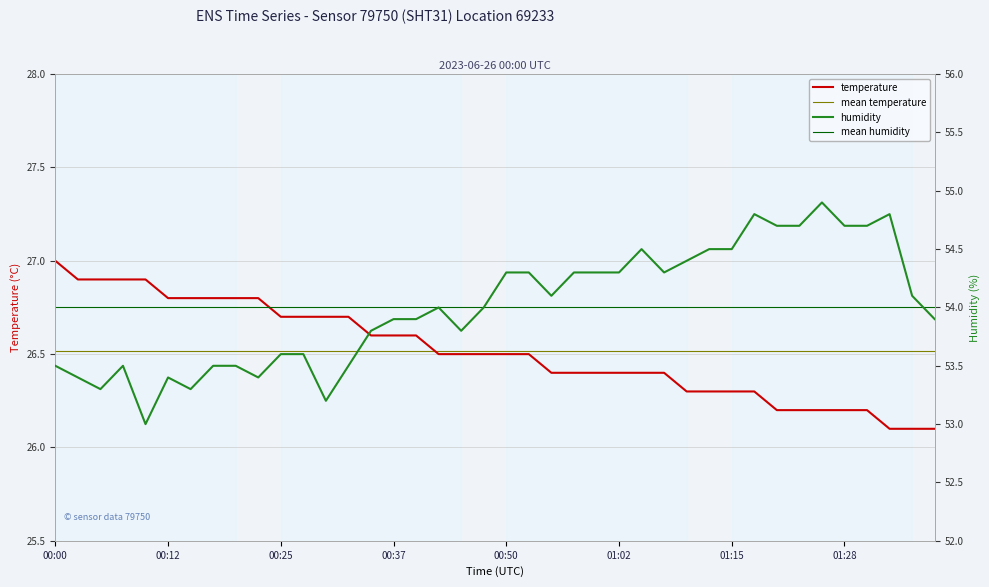

Reading left to right, list all the values displayed in this chart.

temperature: 00:00=27.0	00:02=26.9	00:05=26.9	00:07=26.9	00:10=26.9	00:12=26.8	00:15=26.8	00:17=26.8	00:20=26.8	00:22=26.8	00:25=26.7	00:27=26.7	00:30=26.7	00:32=26.7	00:35=26.6	00:37=26.6	00:40=26.6	00:42=26.5	00:45=26.5	00:47=26.5	00:50=26.5	00:52=26.5	00:55=26.4	00:57=26.4	01:00=26.4	01:02=26.4	01:05=26.4	01:07=26.4	01:10=26.3	01:12=26.3	01:15=26.3	01:17=26.3	01:20=26.2	01:23=26.2	01:25=26.2	01:28=26.2	01:30=26.2	01:33=26.1	01:36=26.1	01:38=26.1
humidity: 00:00=53.5	00:02=53.4	00:05=53.3	00:07=53.5	00:10=53.0	00:12=53.4	00:15=53.3	00:17=53.5	00:20=53.5	00:22=53.4	00:25=53.6	00:27=53.6	00:30=53.2	00:32=53.5	00:35=53.8	00:37=53.9	00:40=53.9	00:42=54.0	00:45=53.8	00:47=54.0	00:50=54.3	00:52=54.3	00:55=54.1	00:57=54.3	01:00=54.3	01:02=54.3	01:05=54.5	01:07=54.3	01:10=54.4	01:12=54.5	01:15=54.5	01:17=54.8	01:20=54.7	01:23=54.7	01:25=54.9	01:28=54.7	01:30=54.7	01:33=54.8	01:36=54.1	01:38=53.9